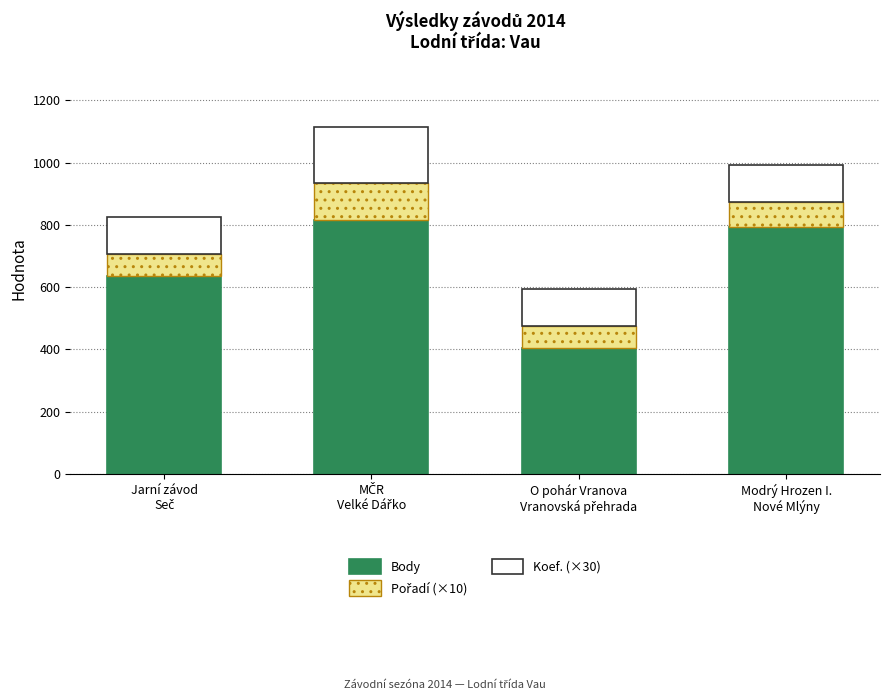

What is the difference between the maximum and minimum values in the Body series?

411